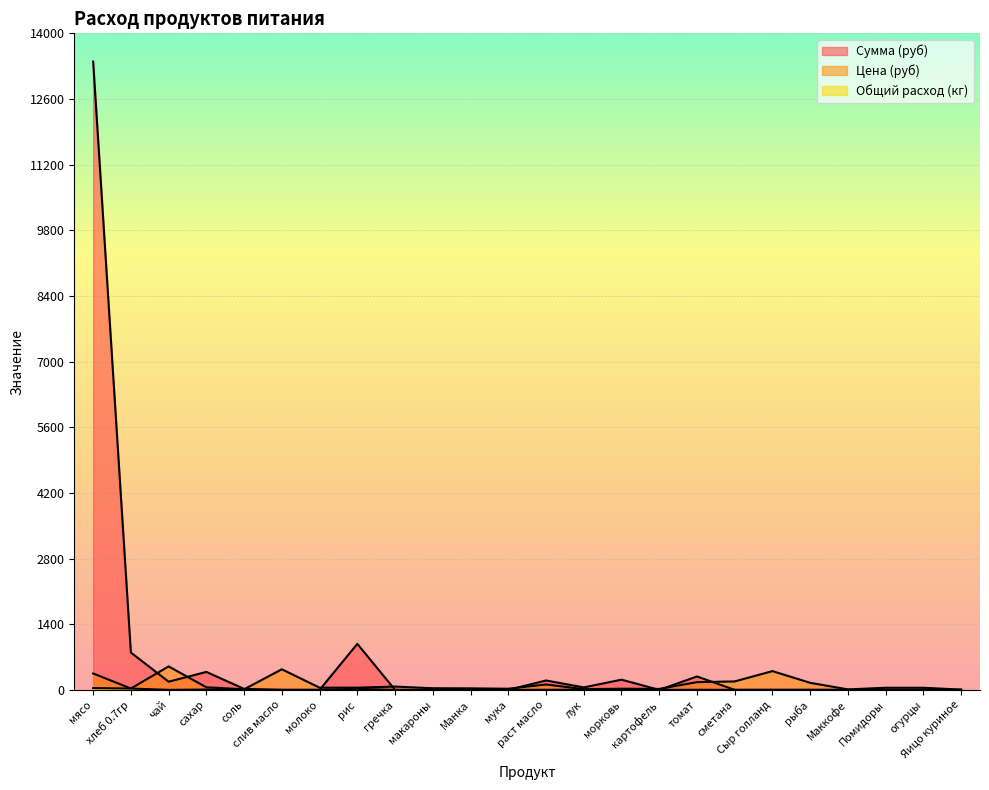

How many values in the Цена (руб) series are below 47?

12